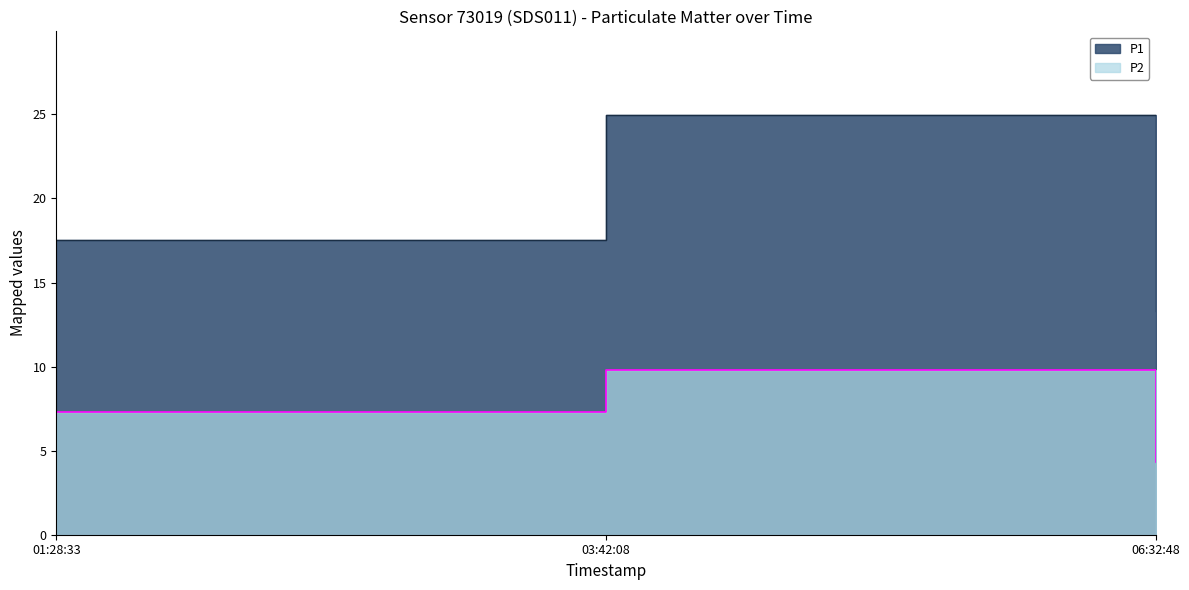

What is the label of the 3rd point from the right?

01:28:33